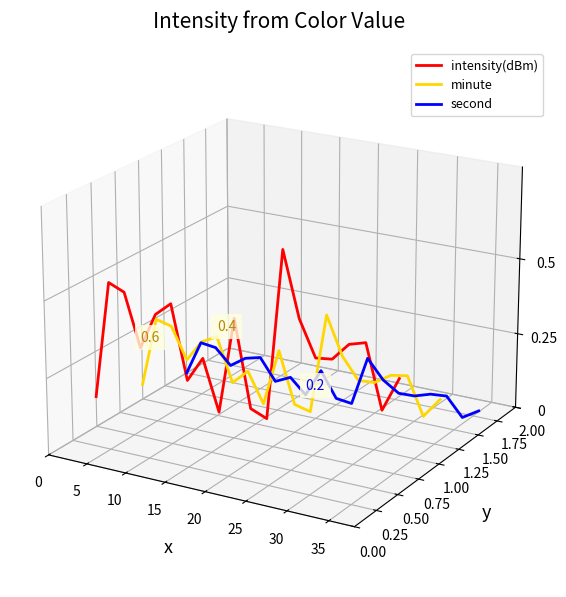

Where do minute and intensity(dBm) first cross each other?

0 and 5